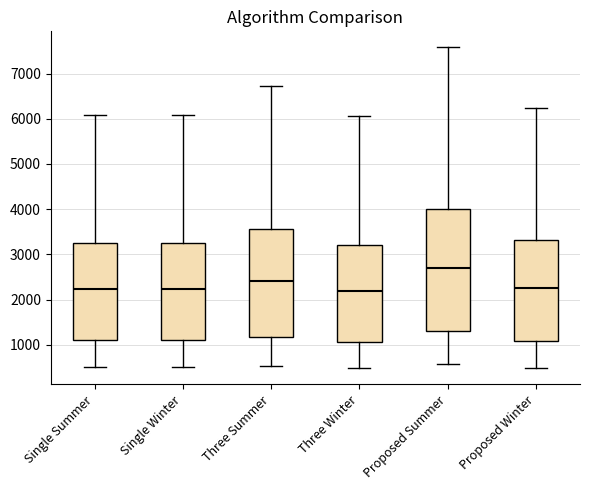

Reading left to right, transcribe this box plot: for each box, give where its median line is, the range the box spans, and where its two whiskers end, as read against the y-axis. The values are not printed on the chart, so give them approximately, as read against the axis.

Single Summer: median 2200, box 1100 to 3200, whiskers 500 to 6100
Single Winter: median 2200, box 1100 to 3200, whiskers 500 to 6100
Three Summer: median 2400, box 1200 to 3600, whiskers 500 to 6700
Three Winter: median 2200, box 1100 to 3200, whiskers 500 to 6100
Proposed Summer: median 2700, box 1300 to 4000, whiskers 600 to 7600
Proposed Winter: median 2300, box 1100 to 3300, whiskers 500 to 6200